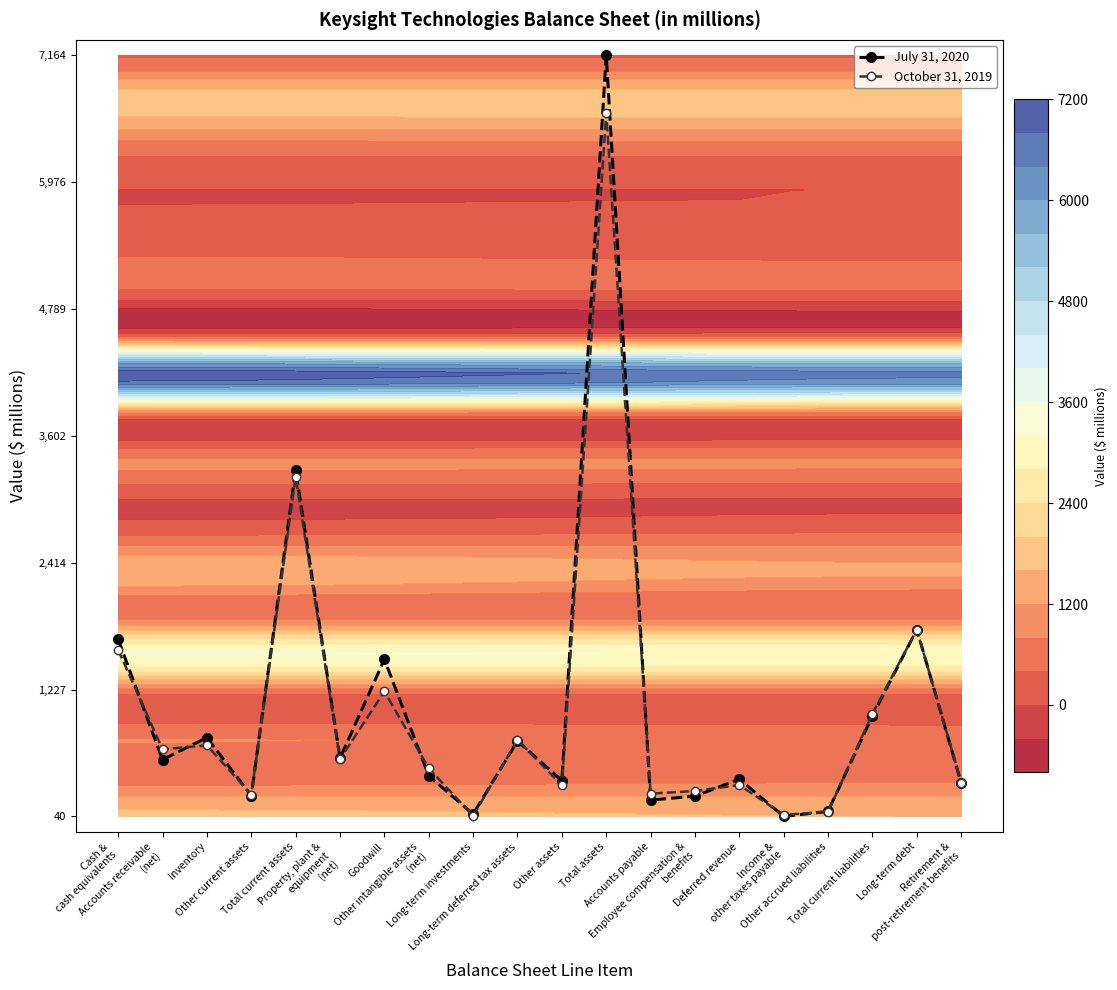

Which series has the widest spread of values?

July 31, 2020